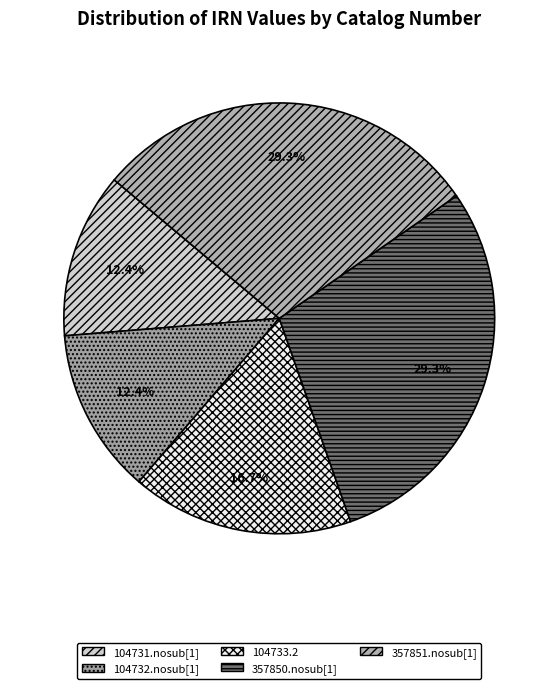

What percentage is the 357850.nosub[1] slice, to the nearest percent?

29%